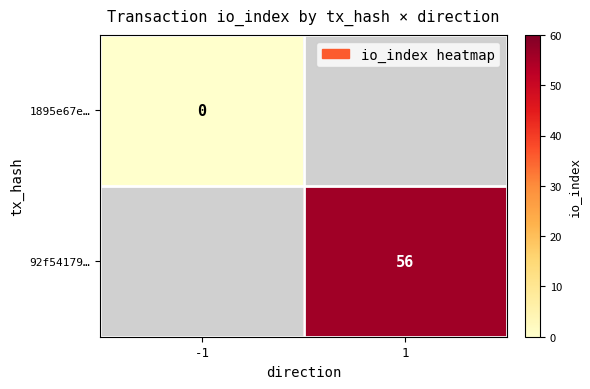

What is the maximum value shown in the chart?

56.0